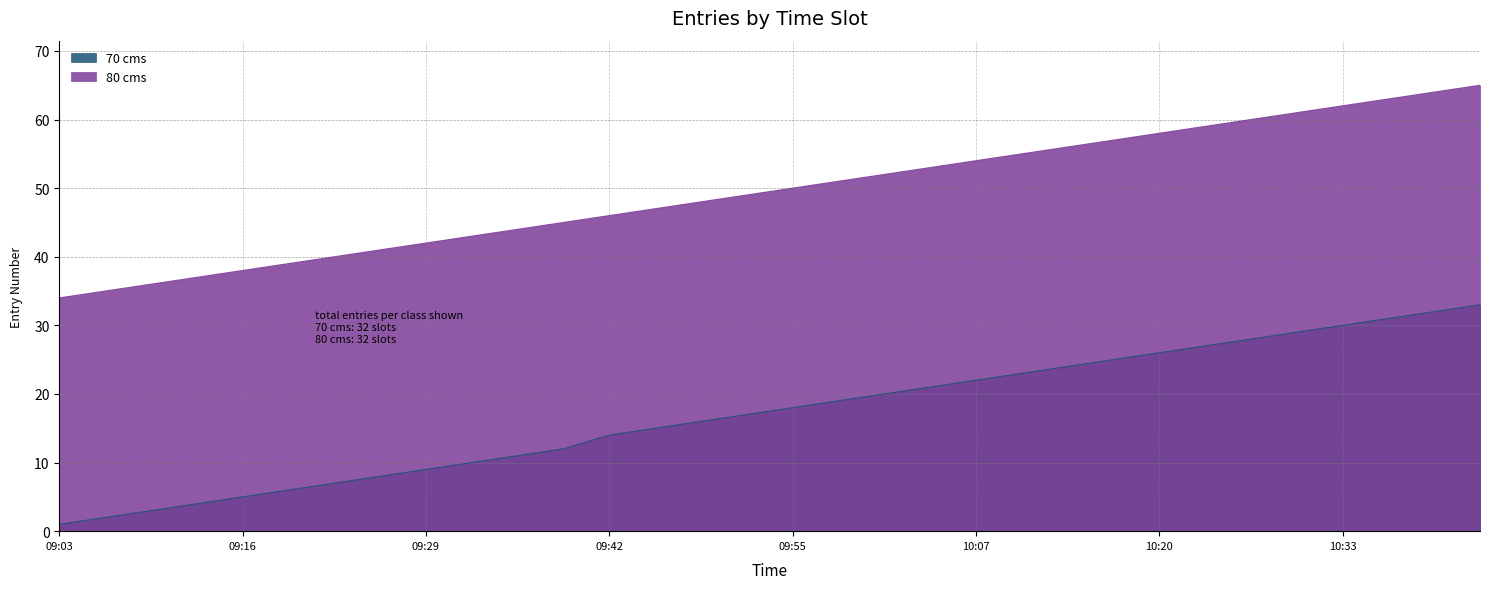

Does the chart display data point markers on the line(s)?

No